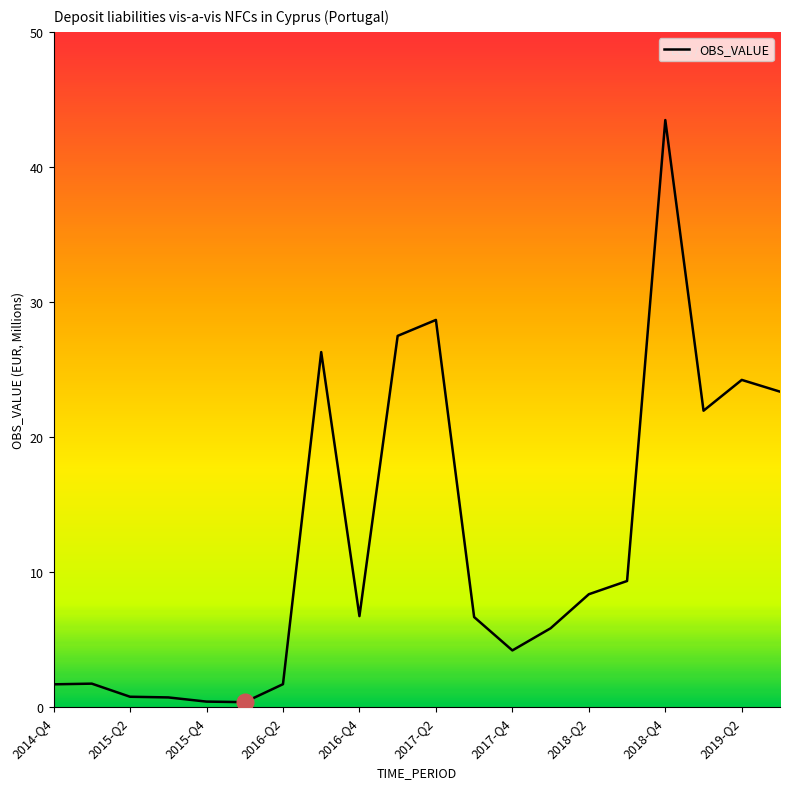

What is the maximum value shown in the chart?

43.5